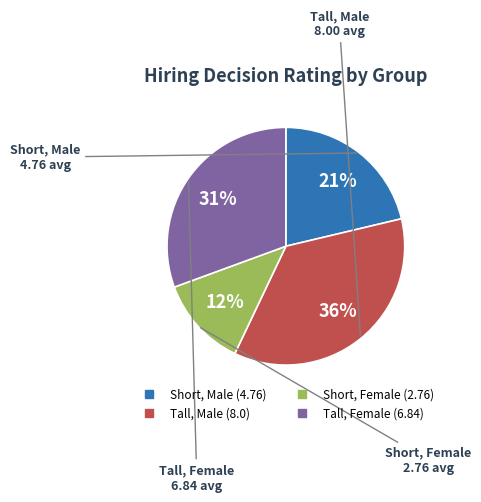

Count the number of slices in the pie.

4